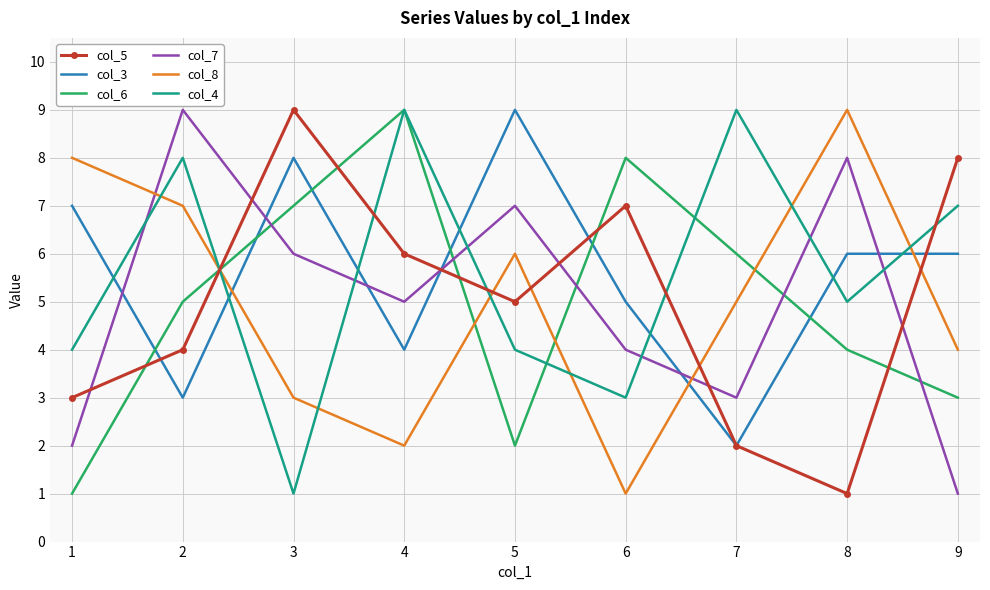

Which series changed the most between 1 and 2?

col_7